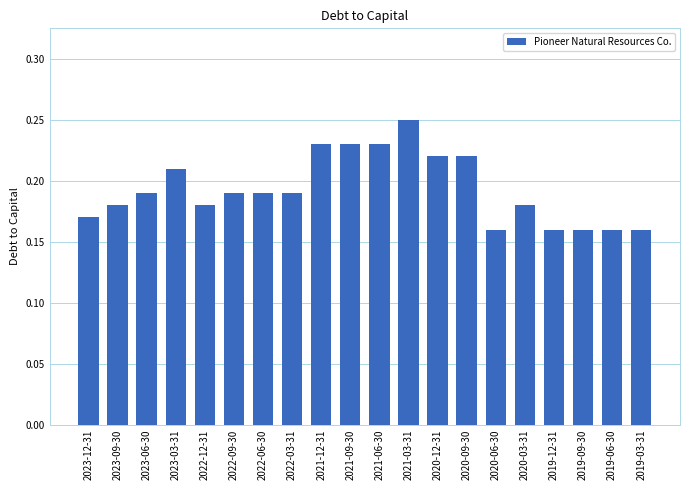

What is the label of the 20th bar from the right?

2023-12-31